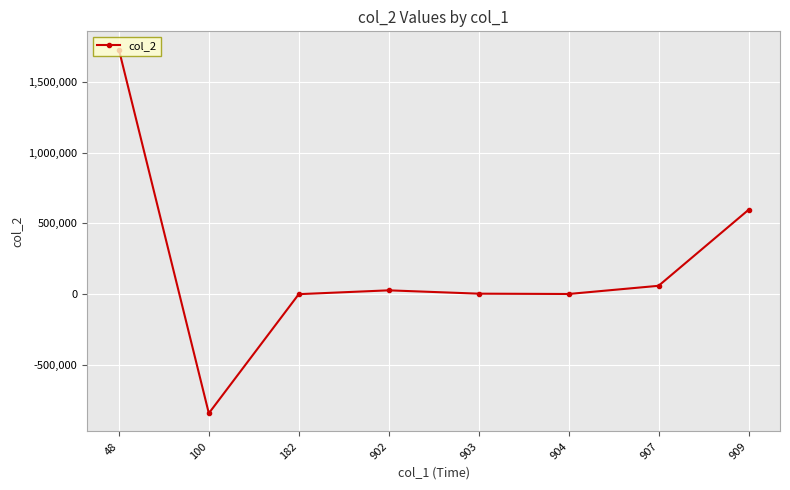

Which category has the lowest value across all series?

100